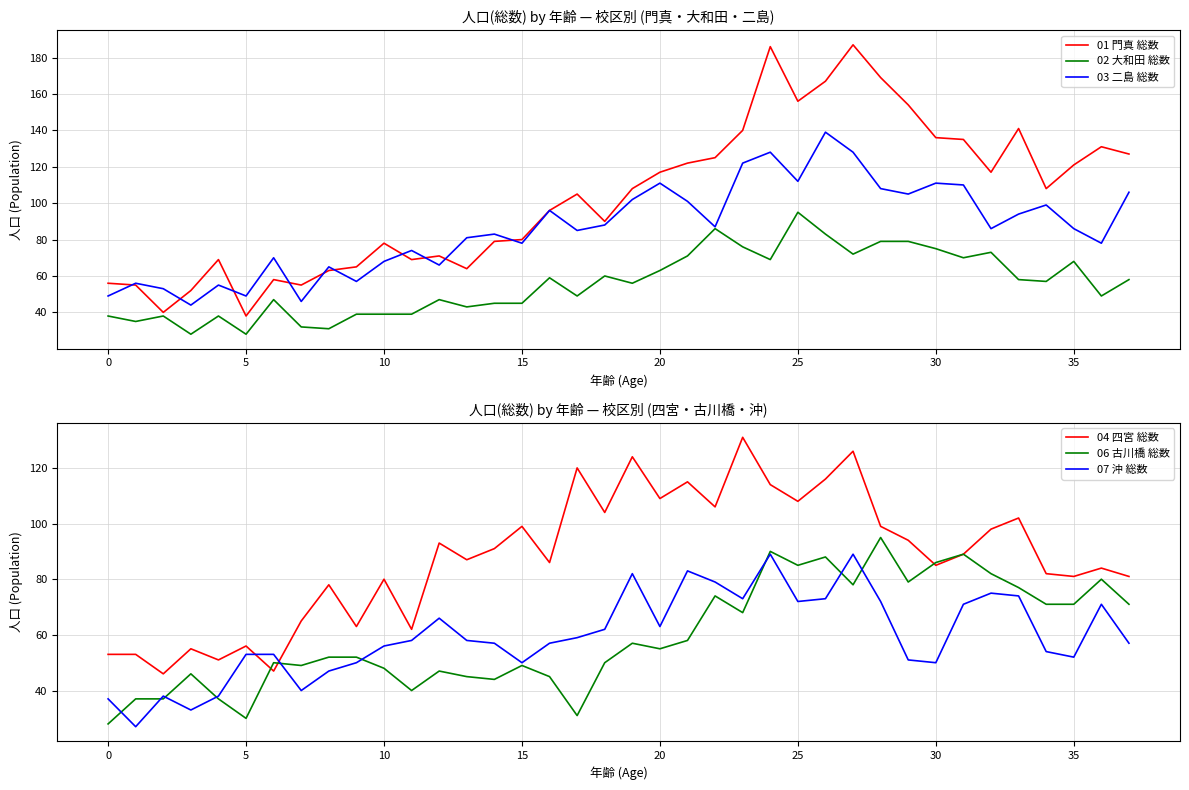

What is the total value across all series at 13?

378